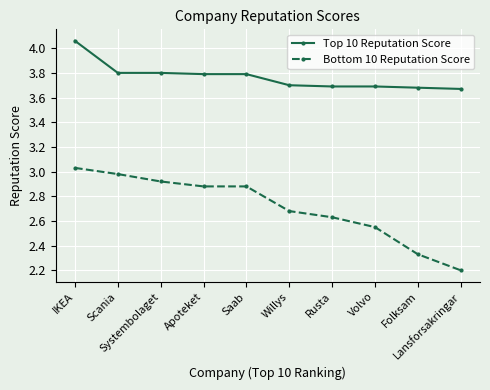

True or false: Top 10 Reputation Score and Bottom 10 Reputation Score intersect in this chart.

False